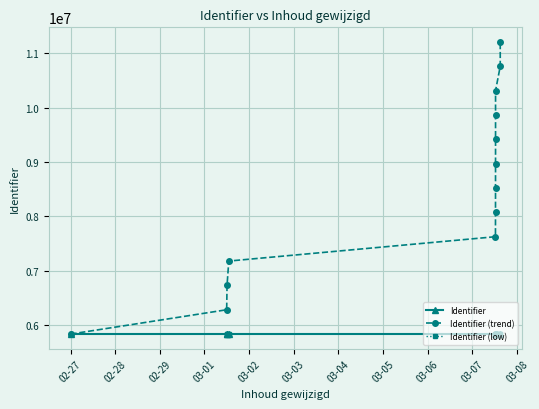

Is it true that Identifier (low) equals 8952976.9 at 03-06?

False